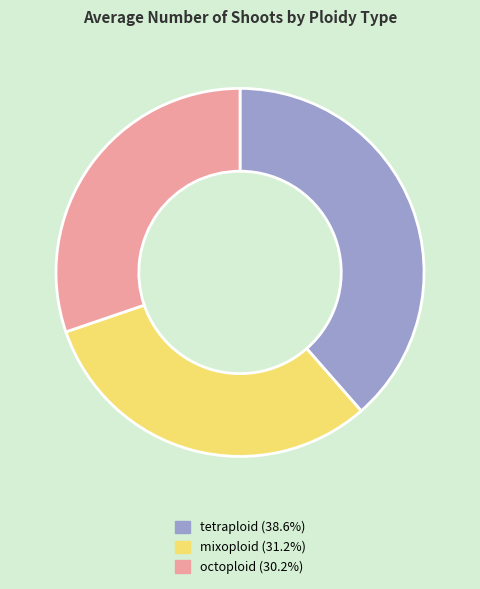

Which slice is the smallest?

octoploid